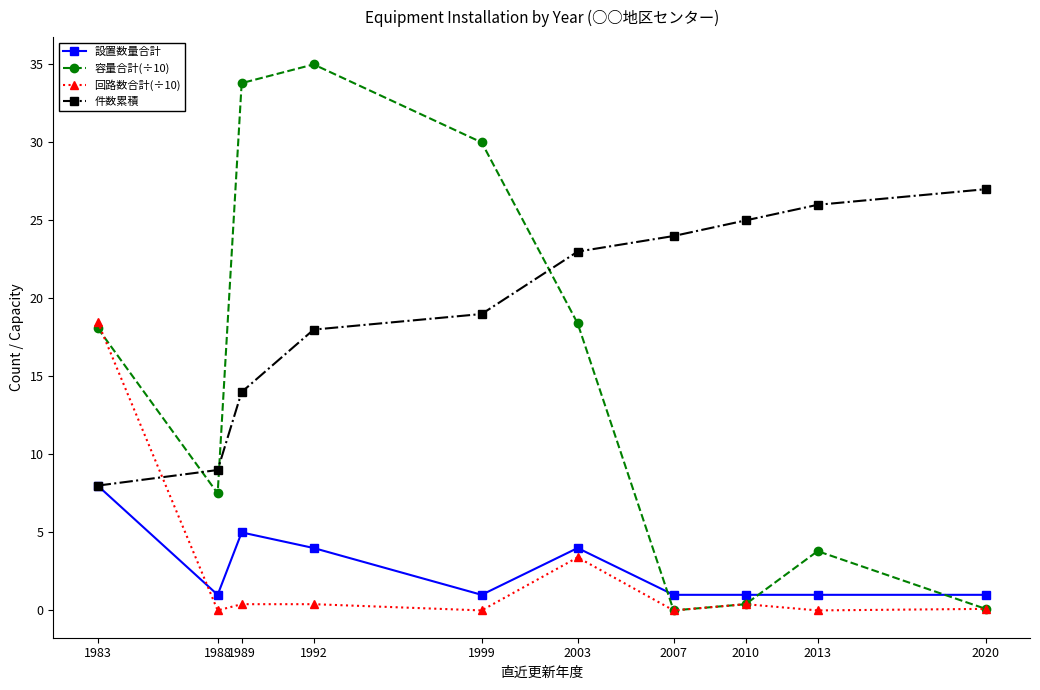

True or false: 容量合計(÷10) and 設置数量合計 cross at least once.

True